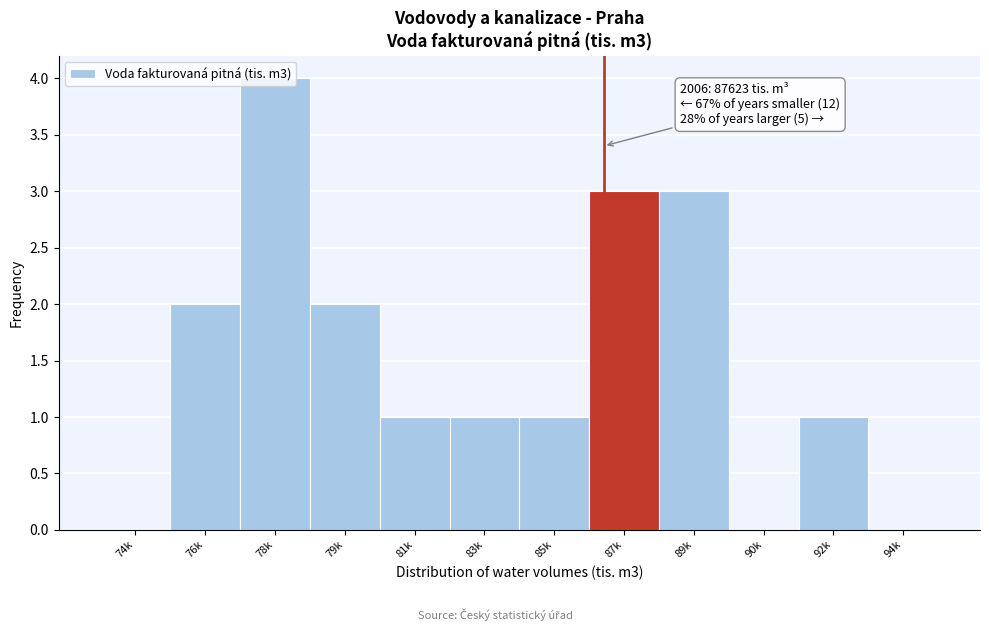

What is the change in value from 78k to 83k?

-3